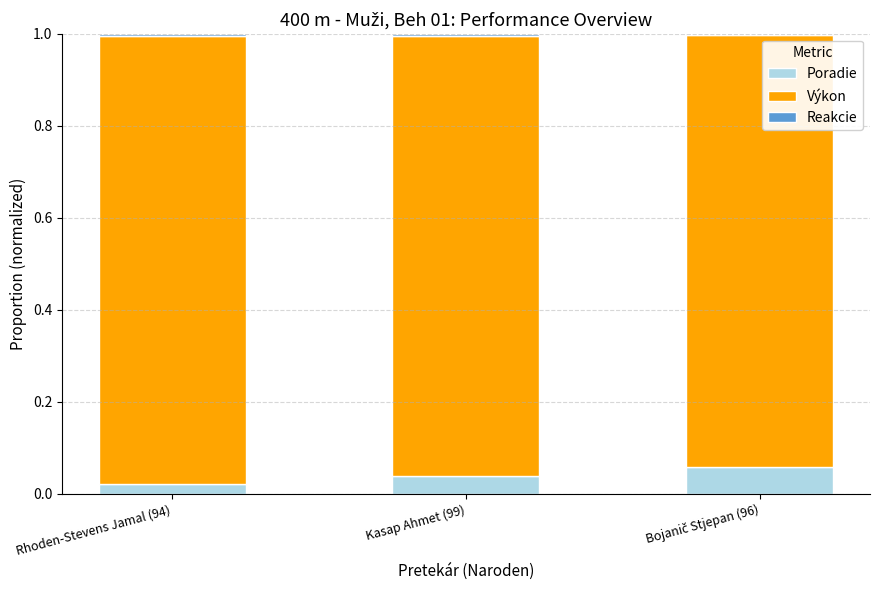

Does the chart contain stacked bars?

Yes